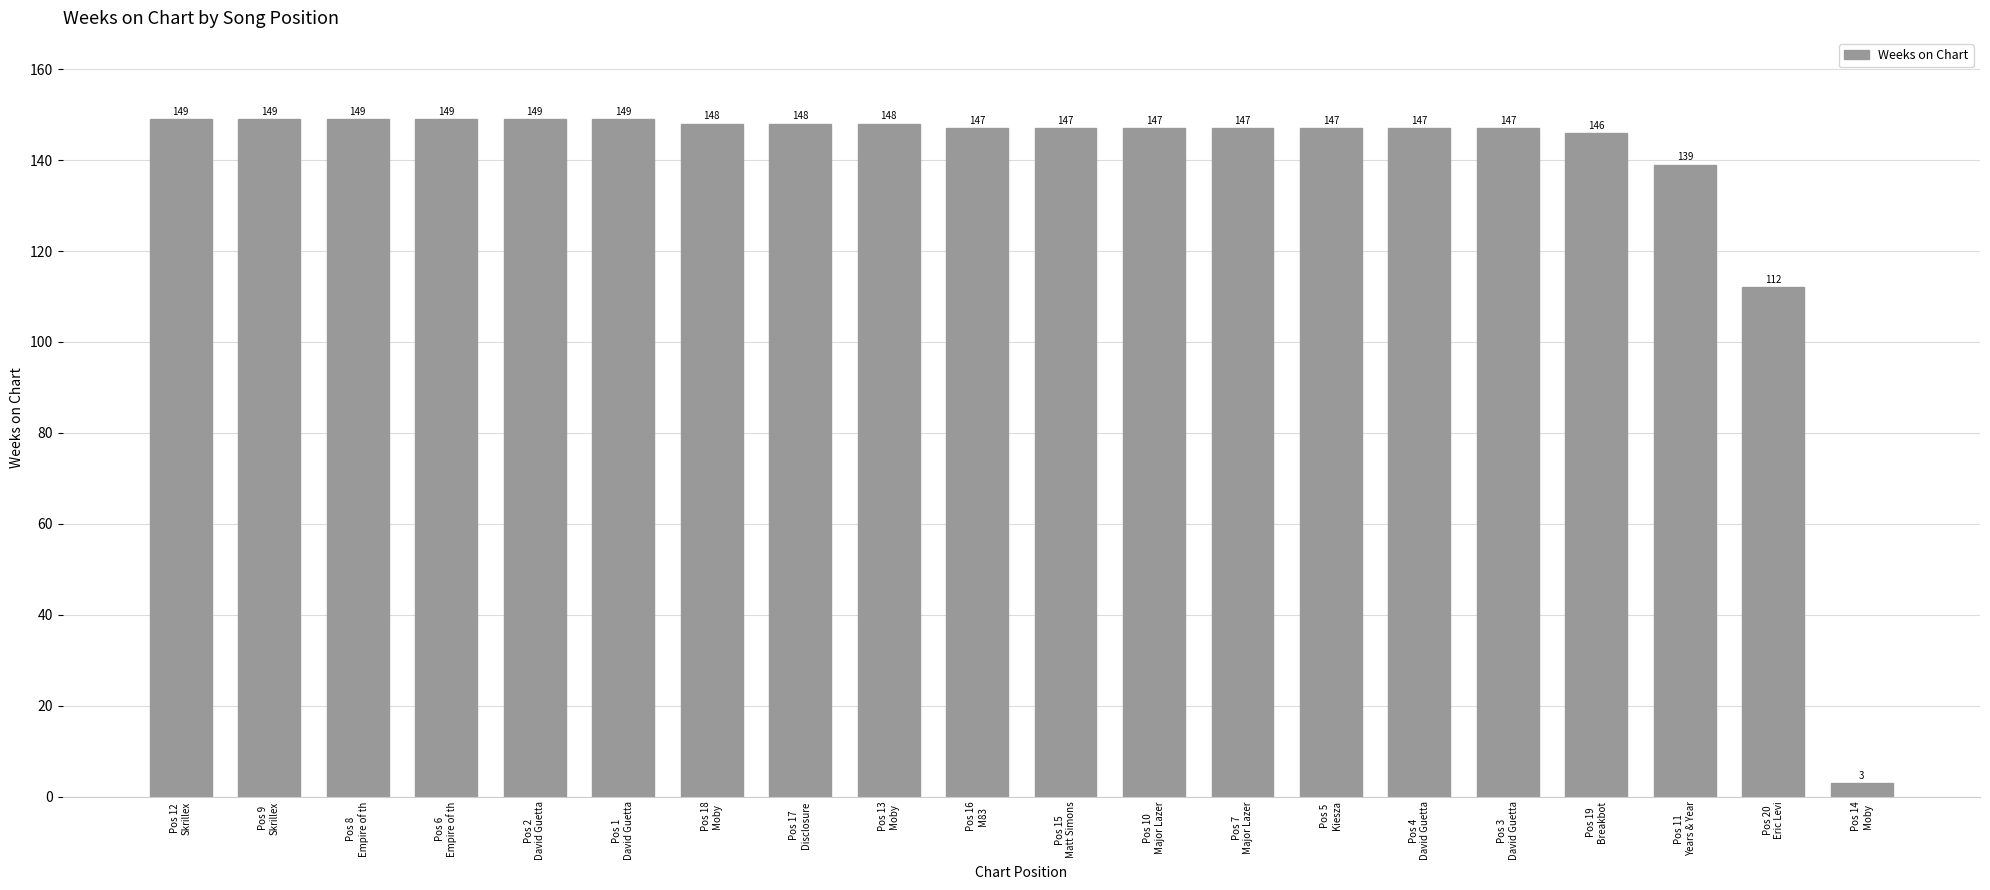

Where does the data first go above 147?

Pos 12
Skrillex